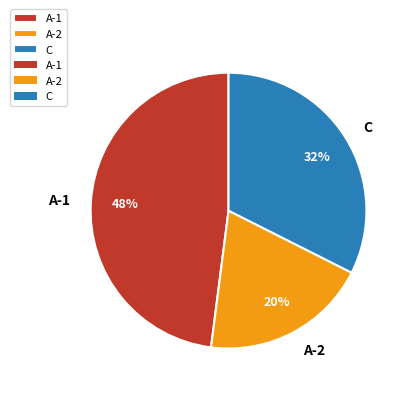

What percentage is the A-2 slice, to the nearest percent?

20%